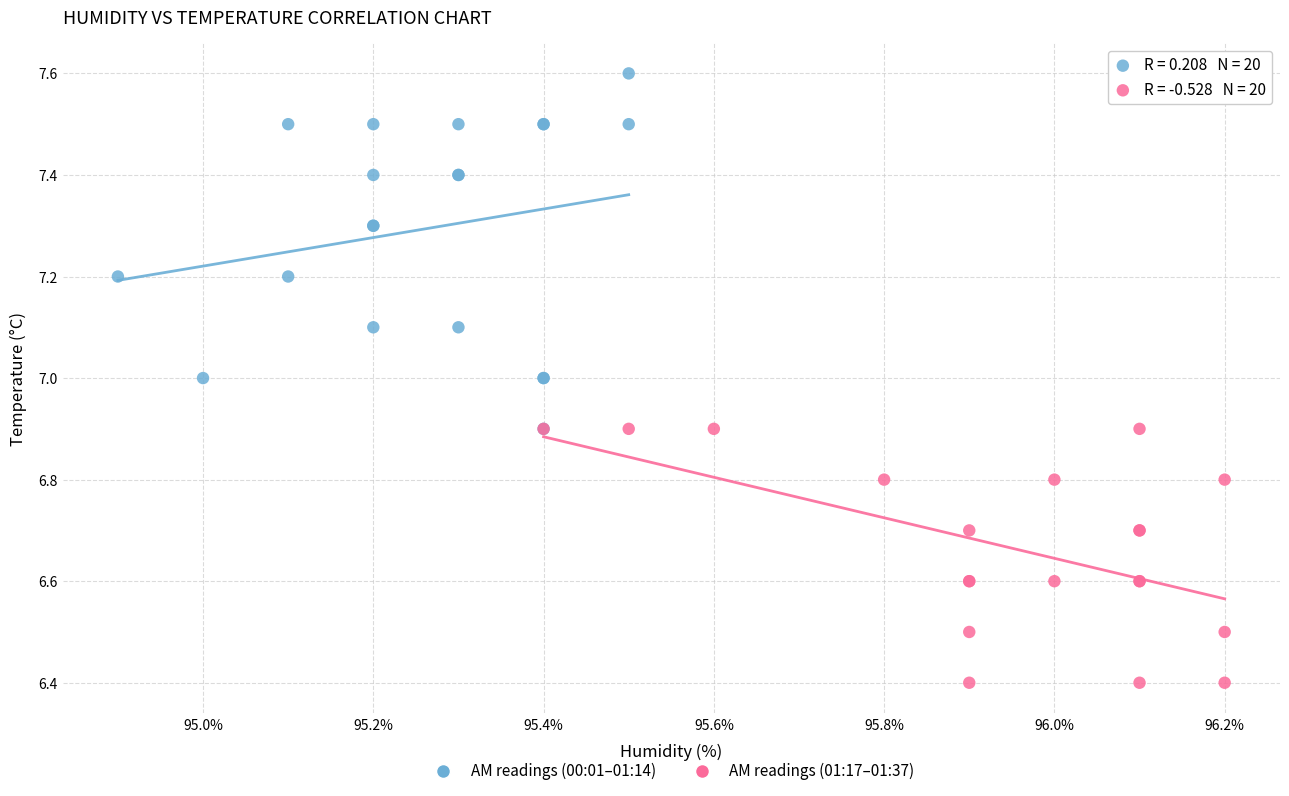

Which series contains the lowest Y value?

AM readings (01:17–01:37)